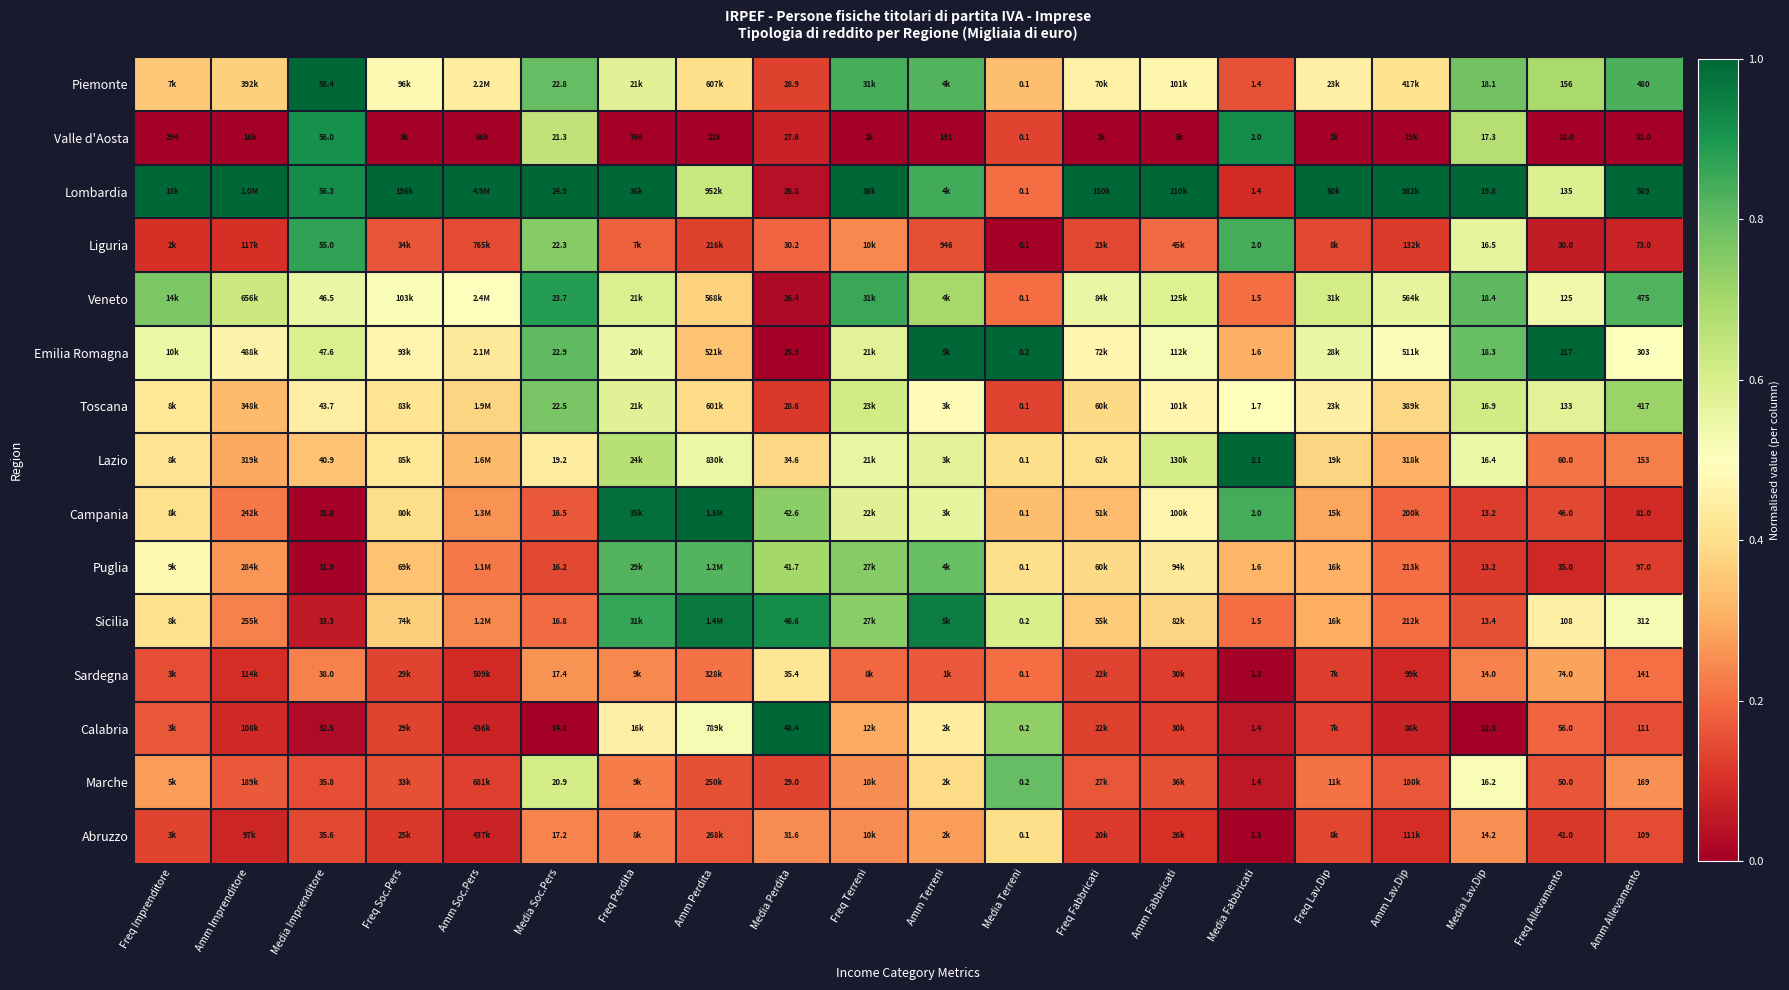

Count the number of data series in this chart.

15